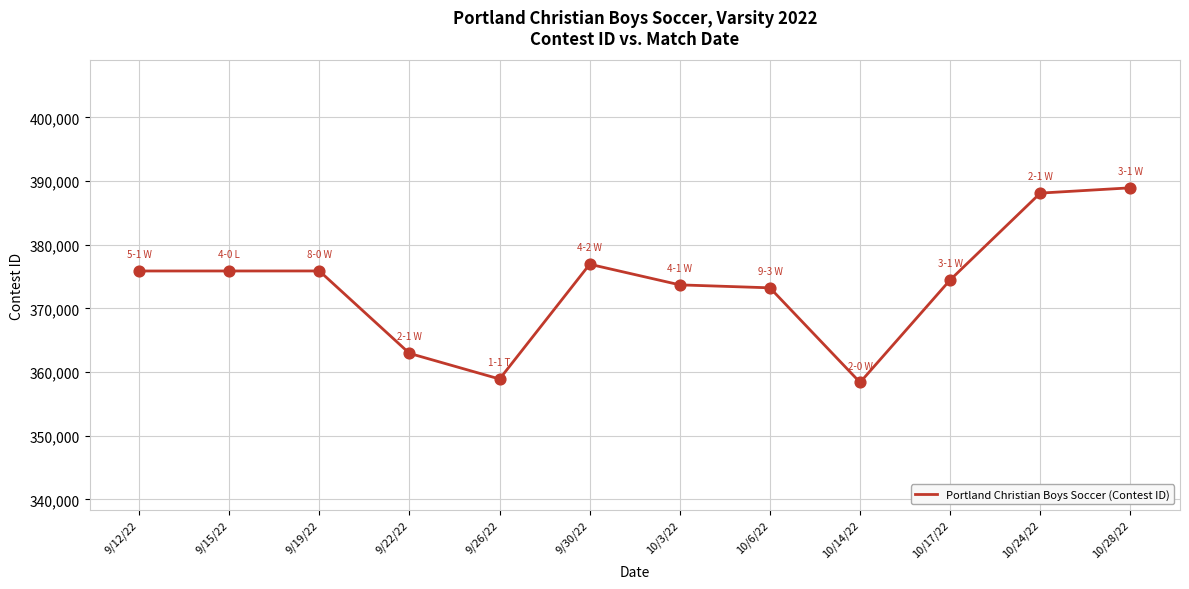

What is the change in value from 9/26/22 to 10/28/22?

+30030